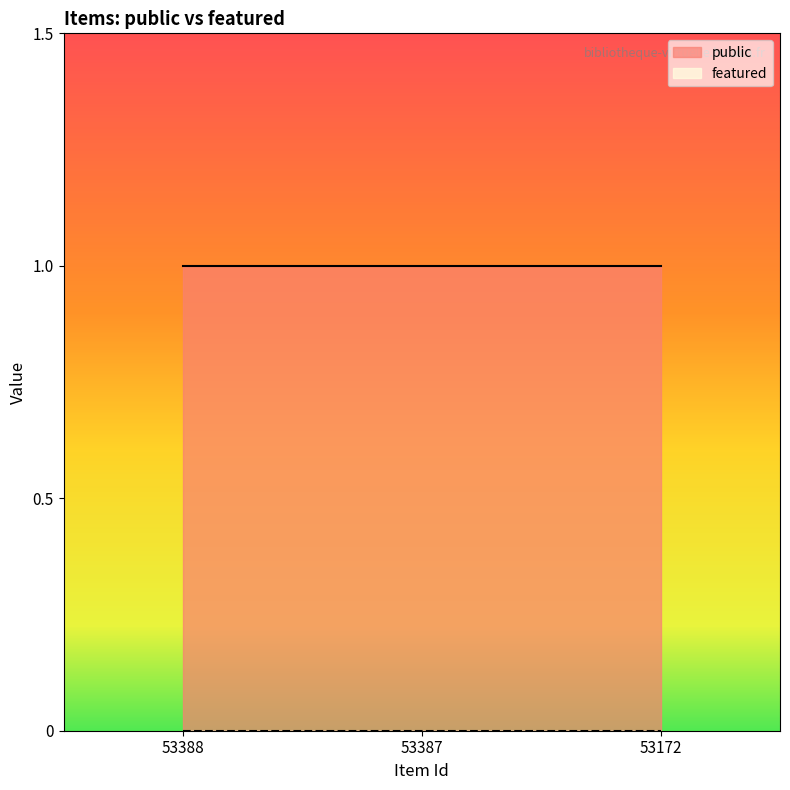

Reading left to right, what are all the values shown in this chart?

public: 1	1	1
featured: 0	0	0